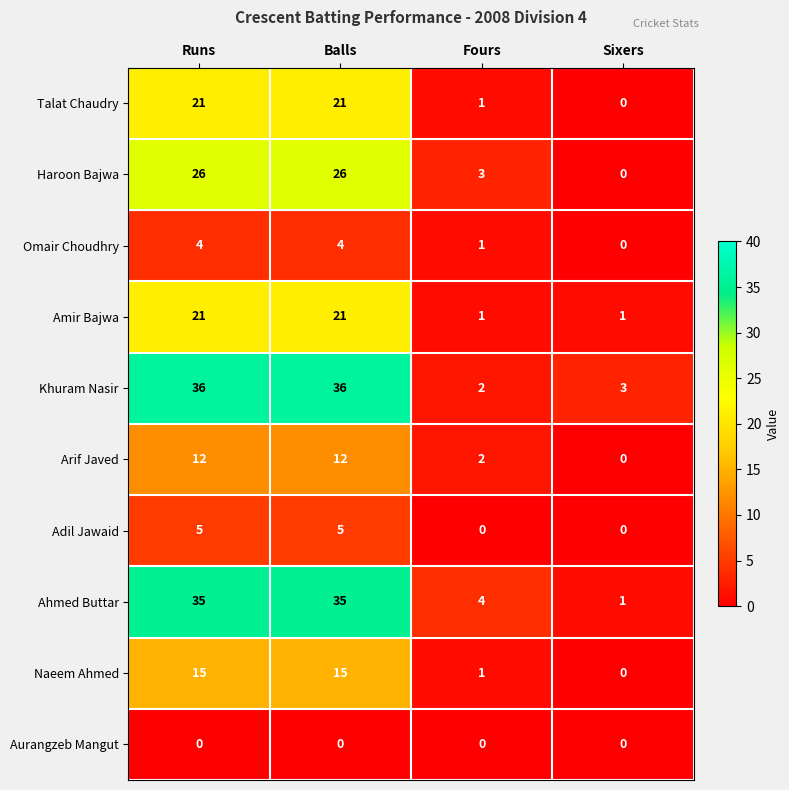

What is the sum of all Haroon Bajwa values?

55